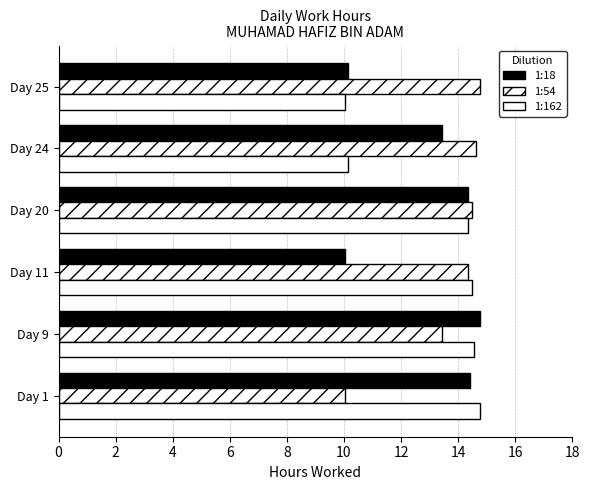

How many series are shown in this chart?

3